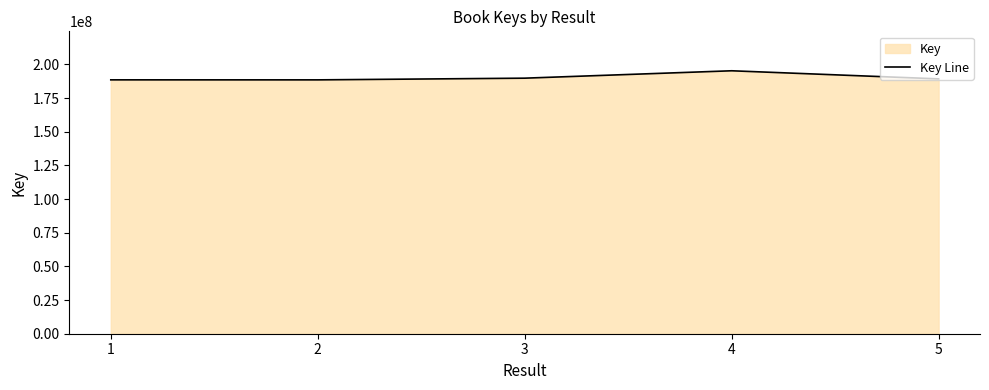

Does the chart have visible grid lines?

No